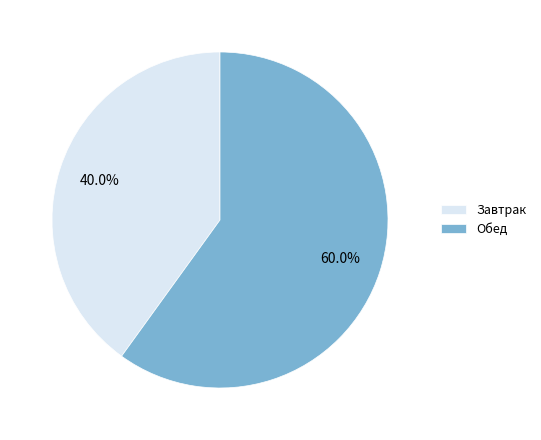

Rank the categories by value from highest to lowest.

Обед, Завтрак